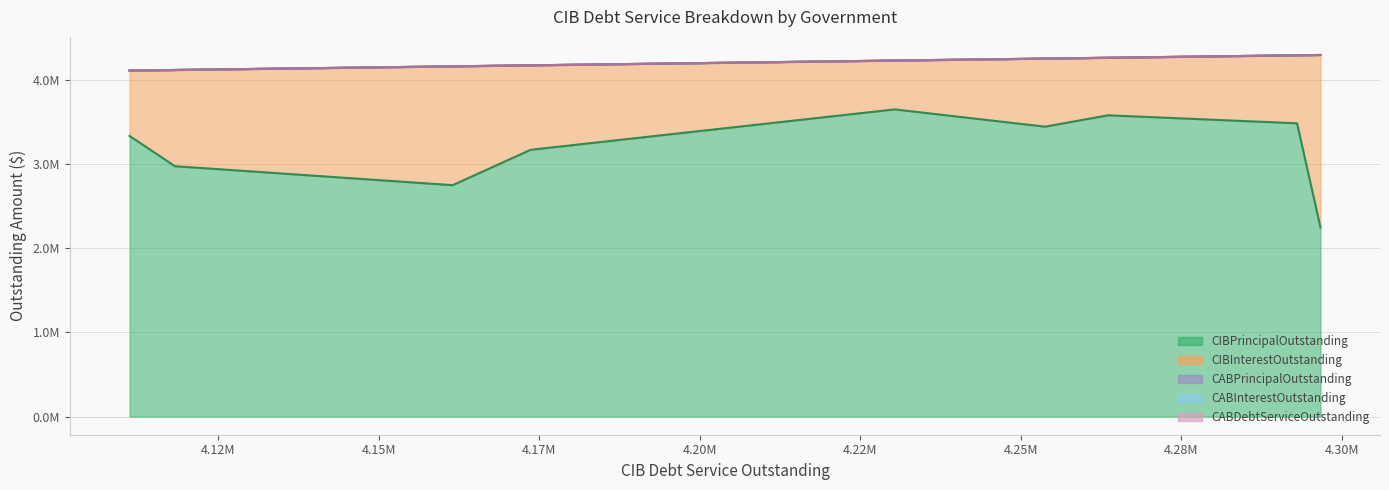

What are all the series names shown in the legend?

CIBPrincipalOutstanding, CIBInterestOutstanding, CABPrincipalOutstanding, CABInterestOutstanding, CABDebtServiceOutstanding